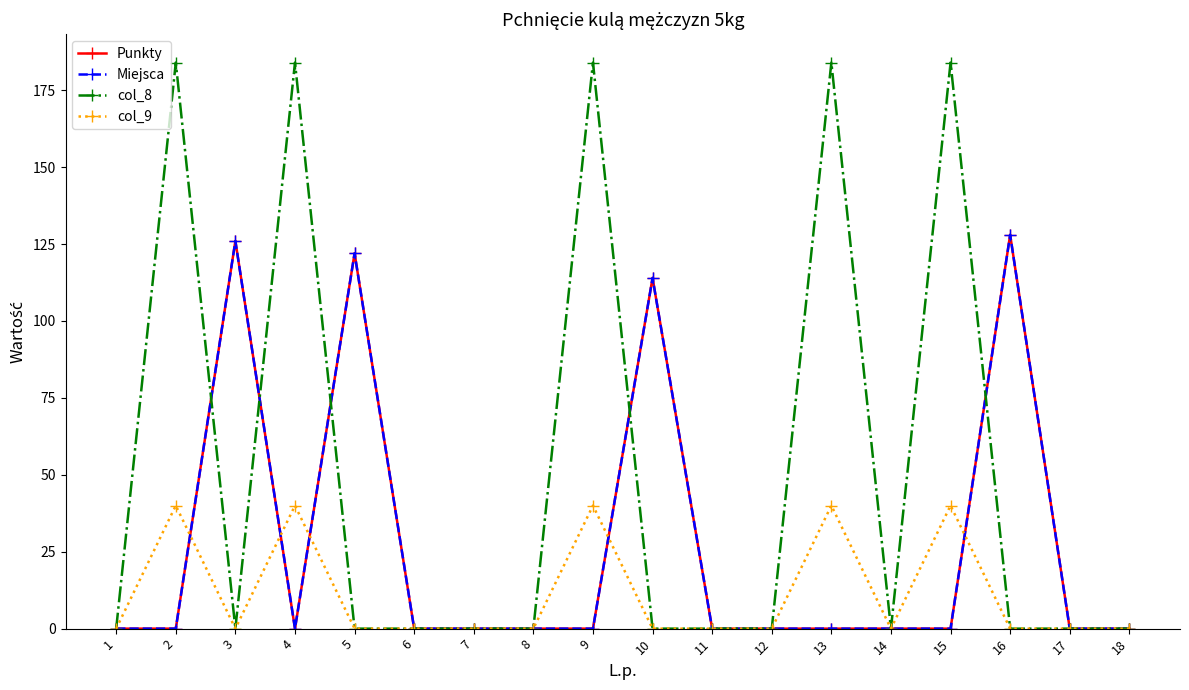

How many interior local valleys does the Punkty series have?

1